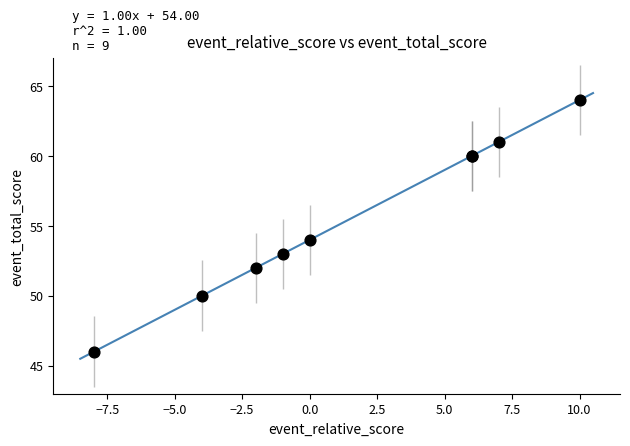

What Y value in the scatter plot is closest to 55?

54